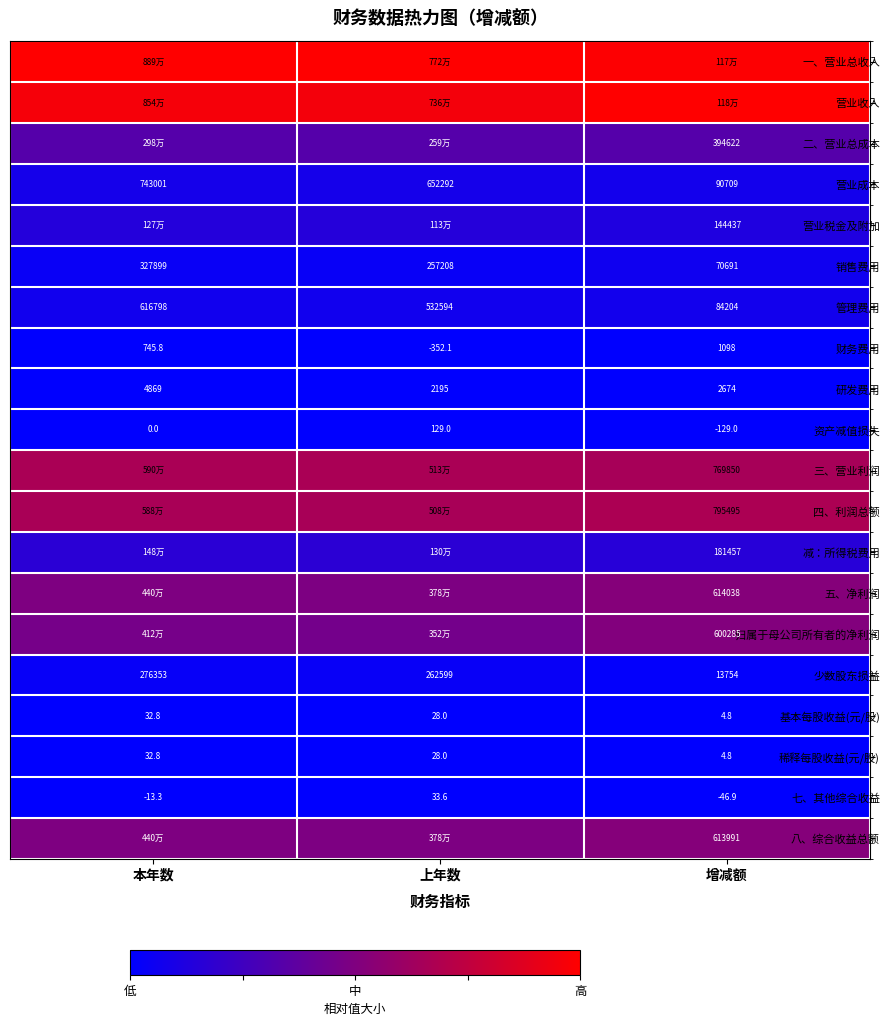

Which category has the lowest value in the 营业成本 series?

增减额